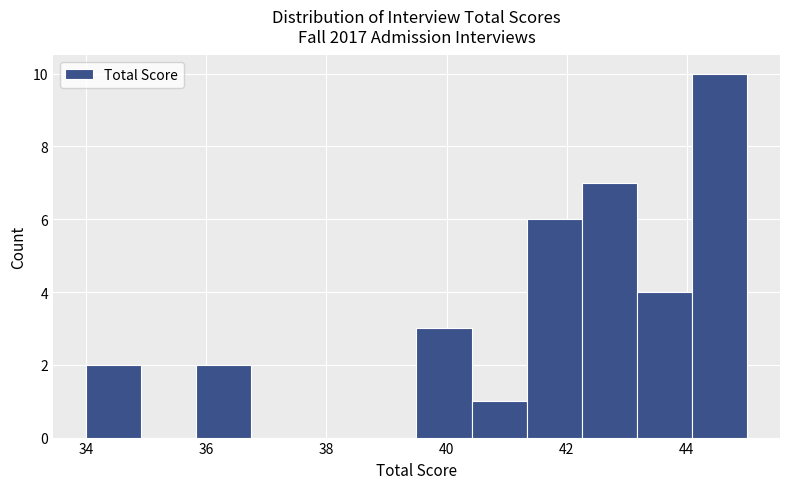

Which range on the x-axis has the tallest bar?

44.0 to 45.0